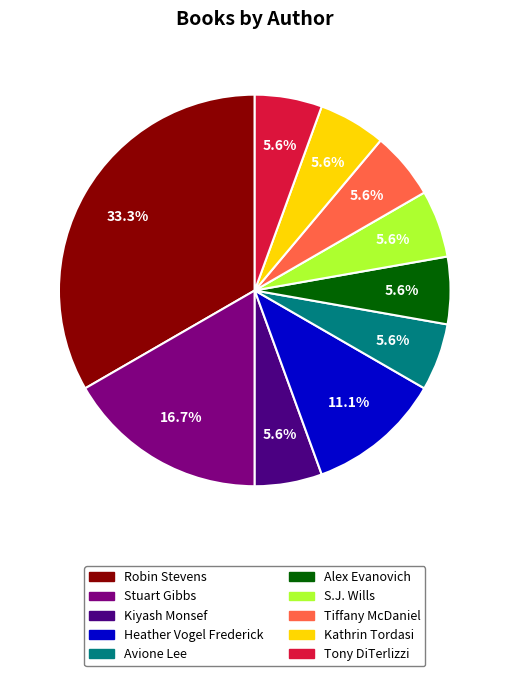

Is there a majority slice in this chart?

No